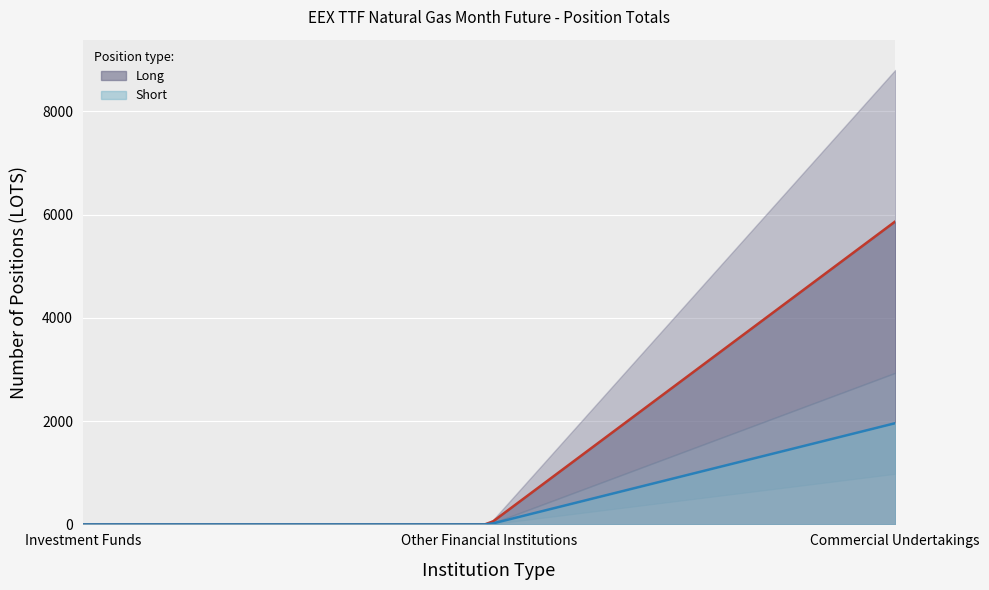

Does the chart display data point markers on the line(s)?

No